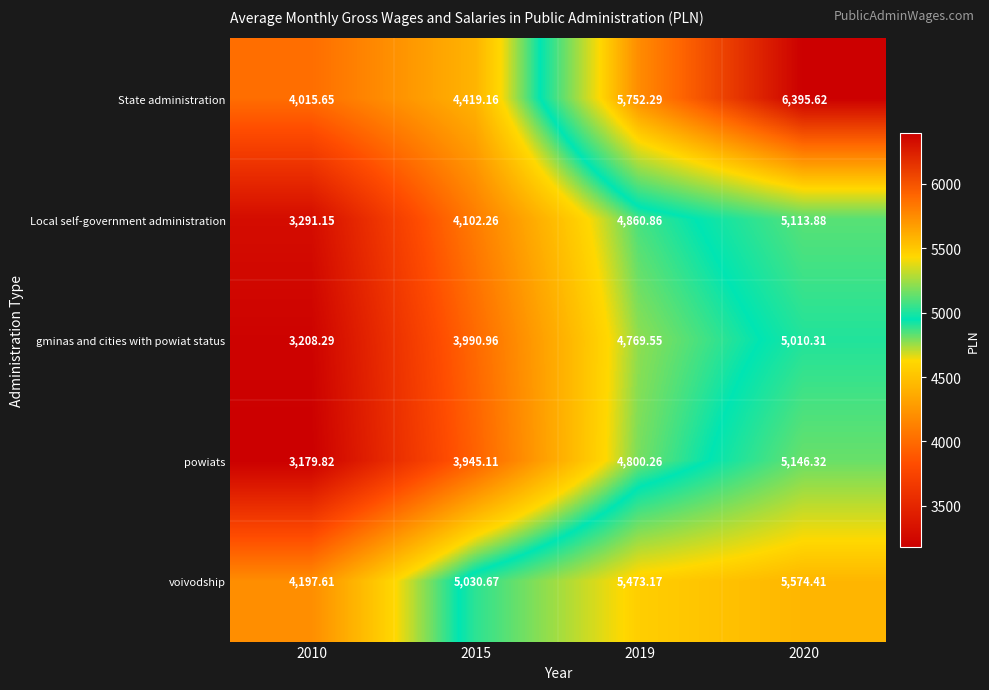

Is the value of powiats at 2019 greater than the value of Local self-government administration at 2015?

Yes